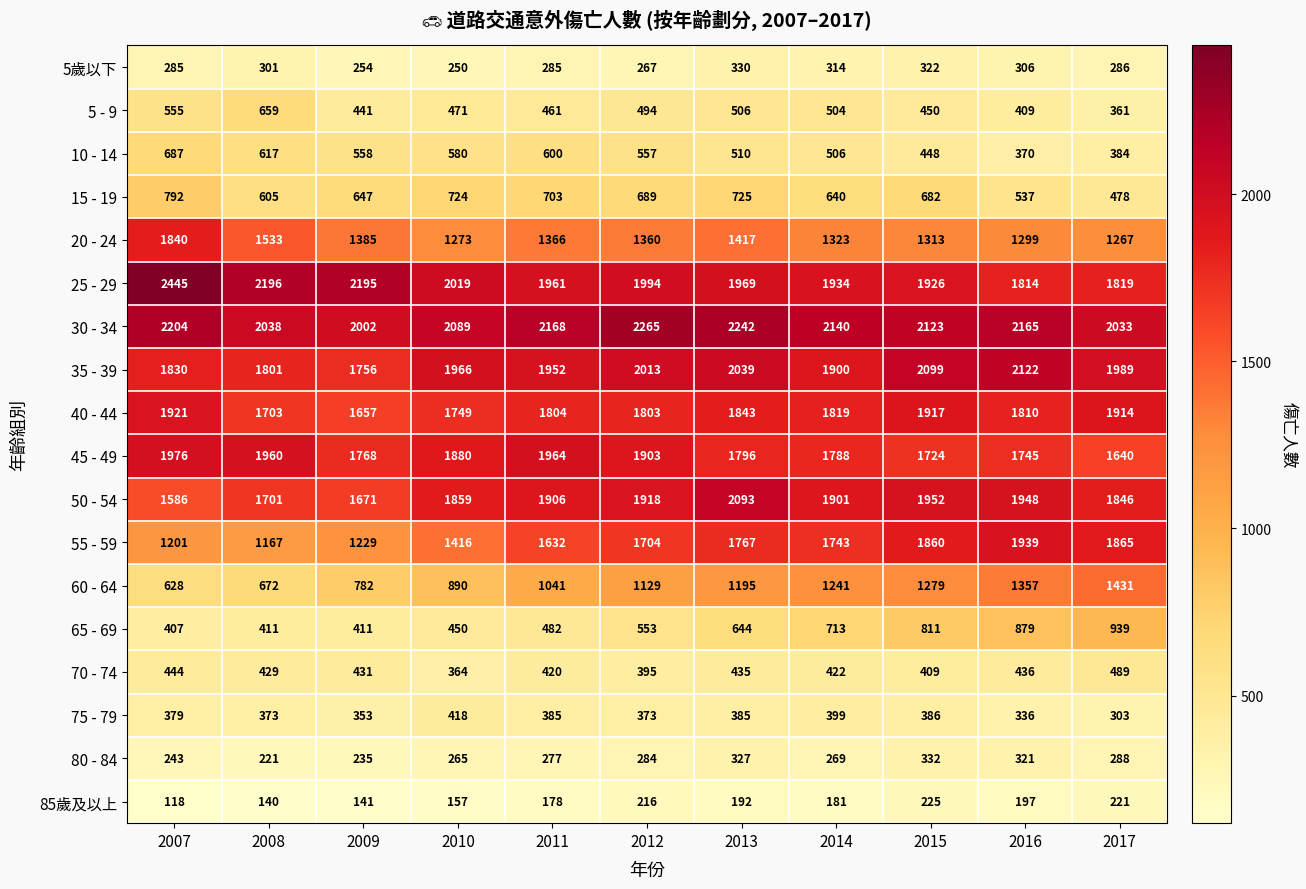

At how many categories does at least one series exceed 2400?

1